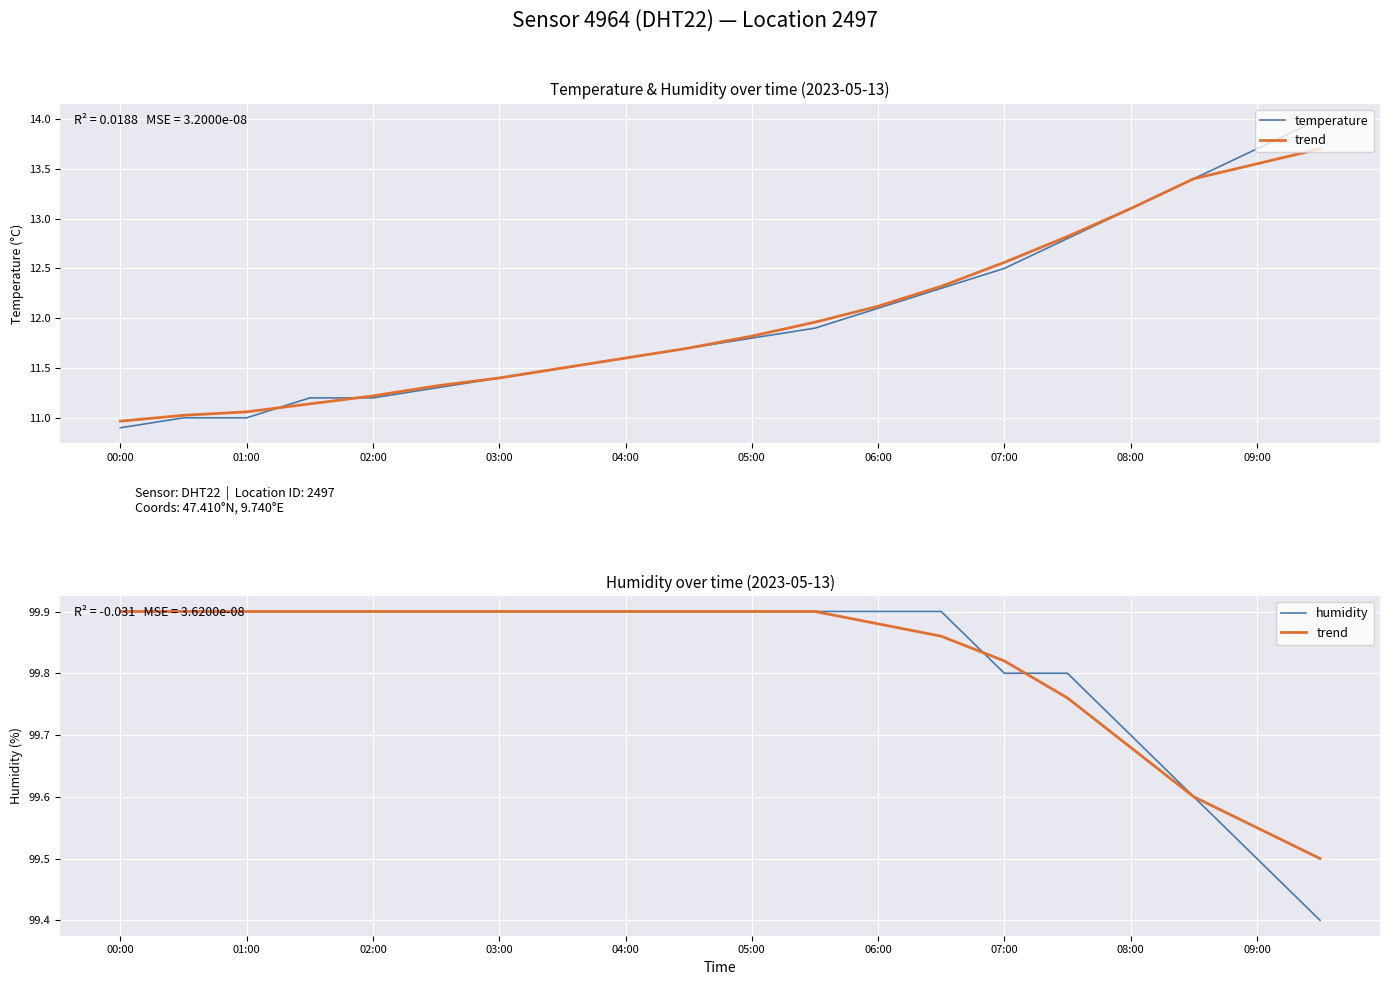

Which series has the largest range (max minus min)?

temperature